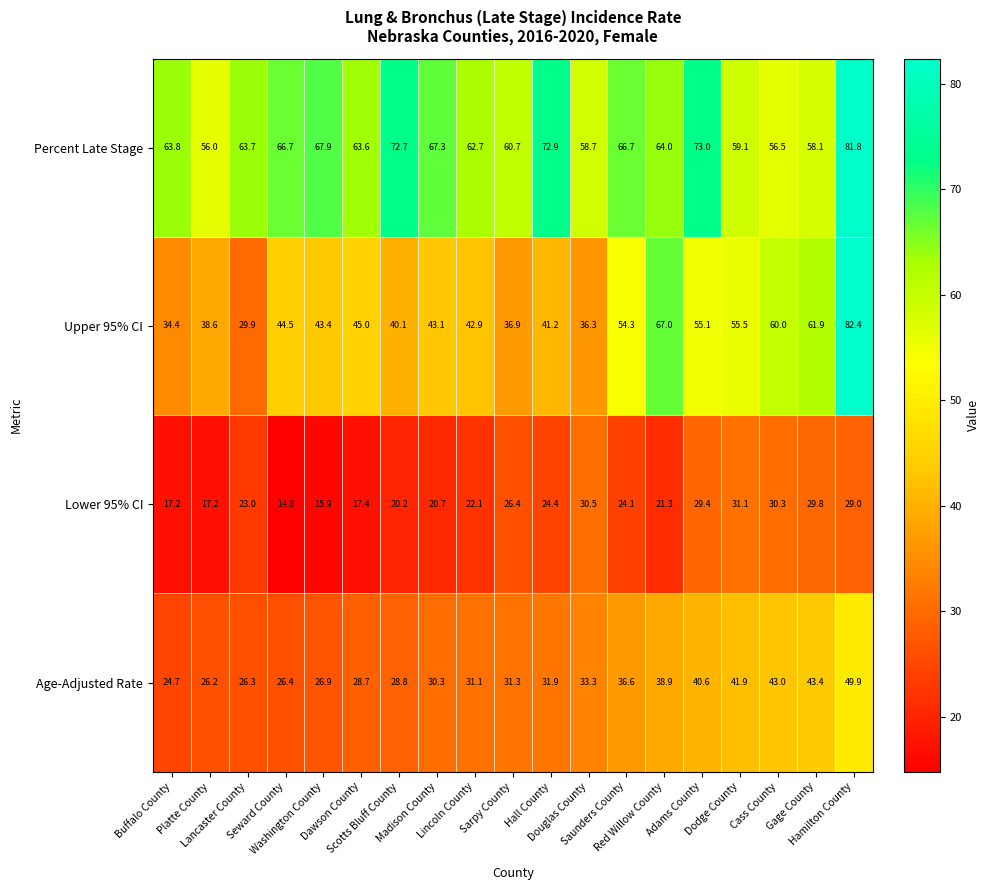

What is the greatest value displayed?

82.4